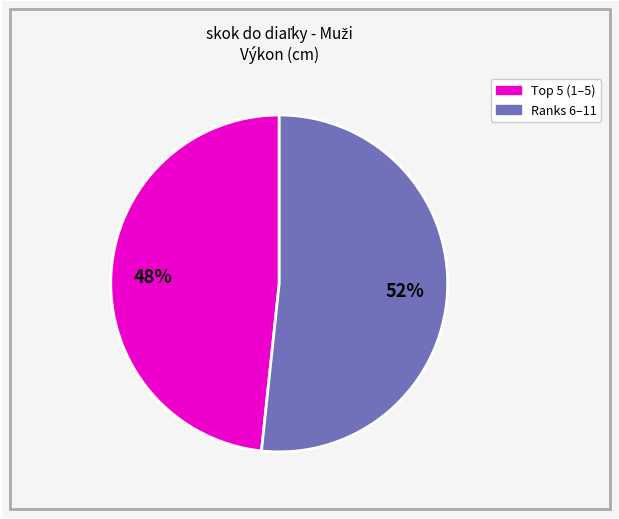

To the nearest percent, what is the average slice percentage?

50%